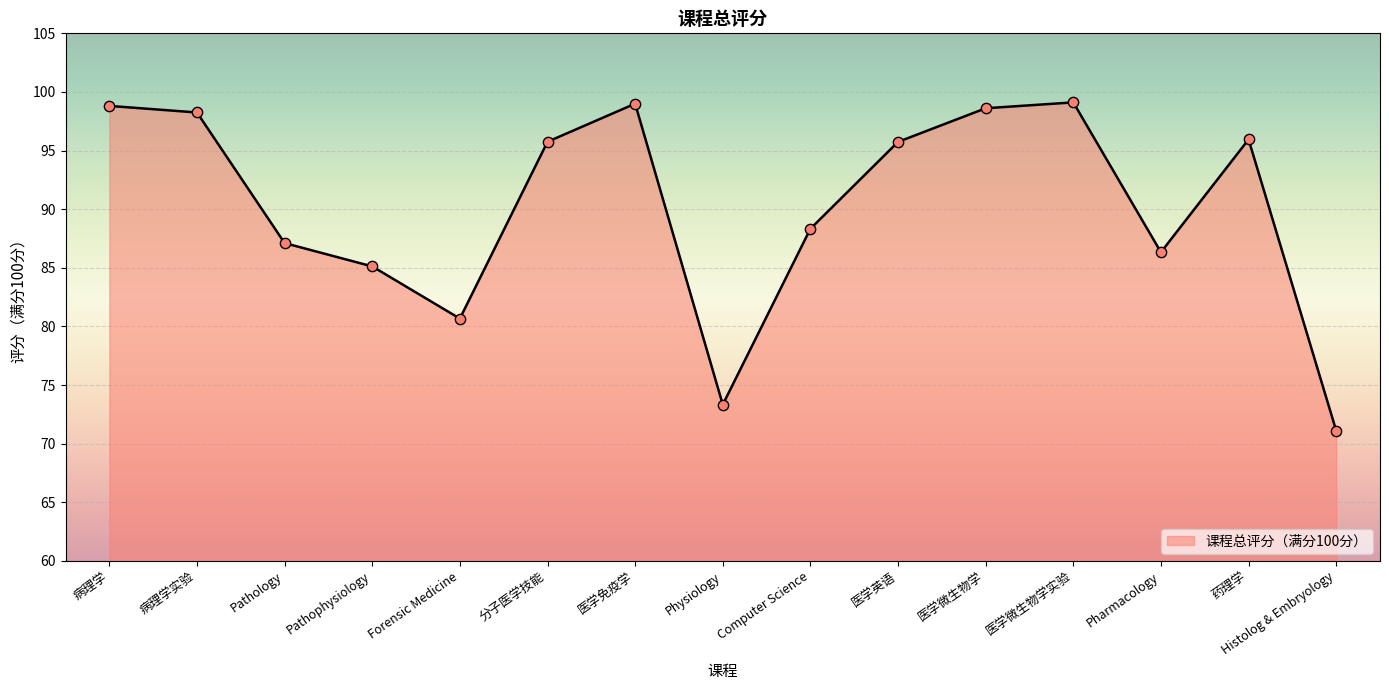

Between Forensic Medicine and 医学微生物学实验, which is larger?

医学微生物学实验